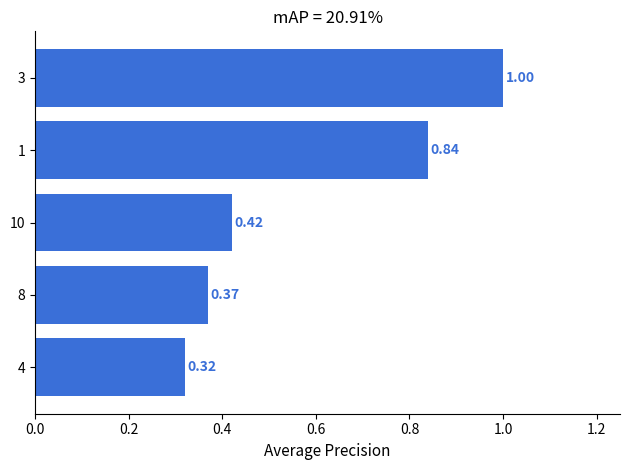

List the labels in order of value, largest first.

3, 1, 10, 8, 4